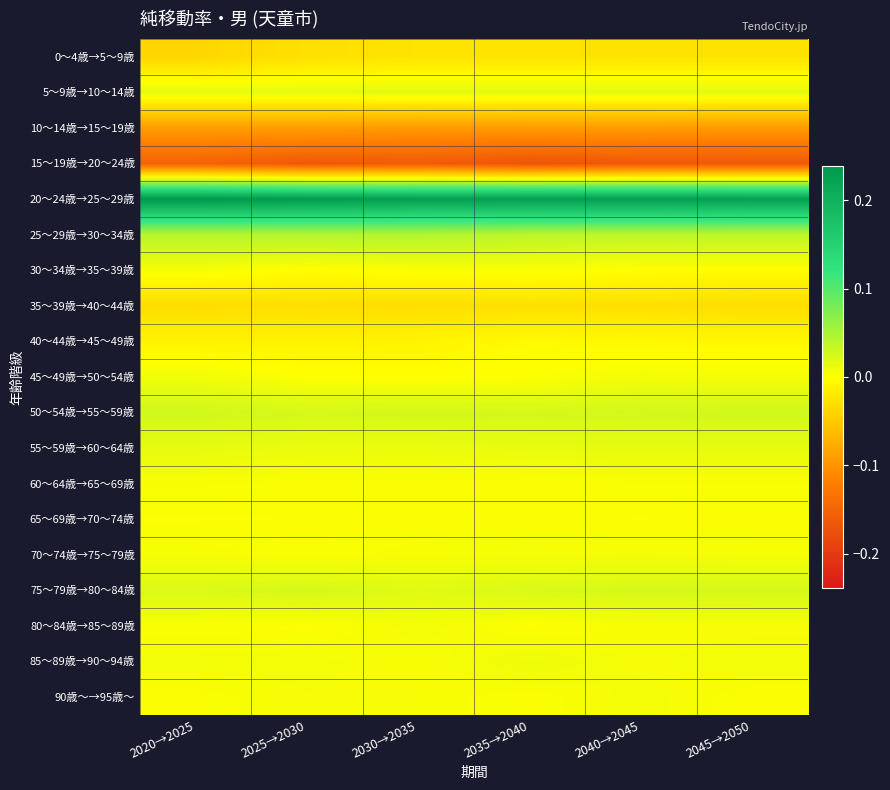

Reading left to right, list all the values displayed in this chart.

0～4歳→5～9歳: 2020→2025=-0.0	2025→2030=-0.0	2030→2035=-0.0	2035→2040=-0.0	2040→2045=-0.0	2045→2050=-0.0
5～9歳→10～14歳: 2020→2025=0.0	2025→2030=0.0	2030→2035=0.0	2035→2040=0.0	2040→2045=0.0	2045→2050=0.0
10～14歳→15～19歳: 2020→2025=-0.1	2025→2030=-0.1	2030→2035=-0.1	2035→2040=-0.1	2040→2045=-0.1	2045→2050=-0.1
15～19歳→20～24歳: 2020→2025=-0.2	2025→2030=-0.2	2030→2035=-0.2	2035→2040=-0.2	2040→2045=-0.2	2045→2050=-0.2
20～24歳→25～29歳: 2020→2025=0.2	2025→2030=0.2	2030→2035=0.2	2035→2040=0.2	2040→2045=0.2	2045→2050=0.2
25～29歳→30～34歳: 2020→2025=0.0	2025→2030=0.0	2030→2035=0.0	2035→2040=0.0	2040→2045=0.0	2045→2050=0.0
30～34歳→35～39歳: 2020→2025=0.0	2025→2030=-0.0	2030→2035=0.0	2035→2040=0.0	2040→2045=-0.0	2045→2050=-0.0
35～39歳→40～44歳: 2020→2025=-0.0	2025→2030=-0.0	2030→2035=-0.0	2035→2040=-0.0	2040→2045=-0.0	2045→2050=-0.0
40～44歳→45～49歳: 2020→2025=-0.0	2025→2030=-0.0	2030→2035=-0.0	2035→2040=-0.0	2040→2045=-0.0	2045→2050=-0.0
45～49歳→50～54歳: 2020→2025=0.0	2025→2030=0.0	2030→2035=-0.0	2035→2040=0.0	2040→2045=0.0	2045→2050=0.0
50～54歳→55～59歳: 2020→2025=0.0	2025→2030=0.0	2030→2035=0.0	2035→2040=0.0	2040→2045=0.0	2045→2050=0.0
55～59歳→60～64歳: 2020→2025=0.0	2025→2030=0.0	2030→2035=0.0	2035→2040=0.0	2040→2045=0.0	2045→2050=0.0
60～64歳→65～69歳: 2020→2025=0.0	2025→2030=0.0	2030→2035=0.0	2035→2040=0.0	2040→2045=0.0	2045→2050=0.0
65～69歳→70～74歳: 2020→2025=0.0	2025→2030=0.0	2030→2035=0.0	2035→2040=0.0	2040→2045=0.0	2045→2050=0.0
70～74歳→75～79歳: 2020→2025=0.0	2025→2030=0.0	2030→2035=0.0	2035→2040=0.0	2040→2045=0.0	2045→2050=0.0
75～79歳→80～84歳: 2020→2025=0.0	2025→2030=0.0	2030→2035=0.0	2035→2040=0.0	2040→2045=0.0	2045→2050=0.0
80～84歳→85～89歳: 2020→2025=0.0	2025→2030=0.0	2030→2035=0.0	2035→2040=0.0	2040→2045=0.0	2045→2050=0.0
85～89歳→90～94歳: 2020→2025=0.0	2025→2030=0.0	2030→2035=0.0	2035→2040=0.0	2040→2045=0.0	2045→2050=0.0
90歳～→95歳～: 2020→2025=0.0	2025→2030=0.0	2030→2035=0.0	2035→2040=0.0	2040→2045=0.0	2045→2050=0.0